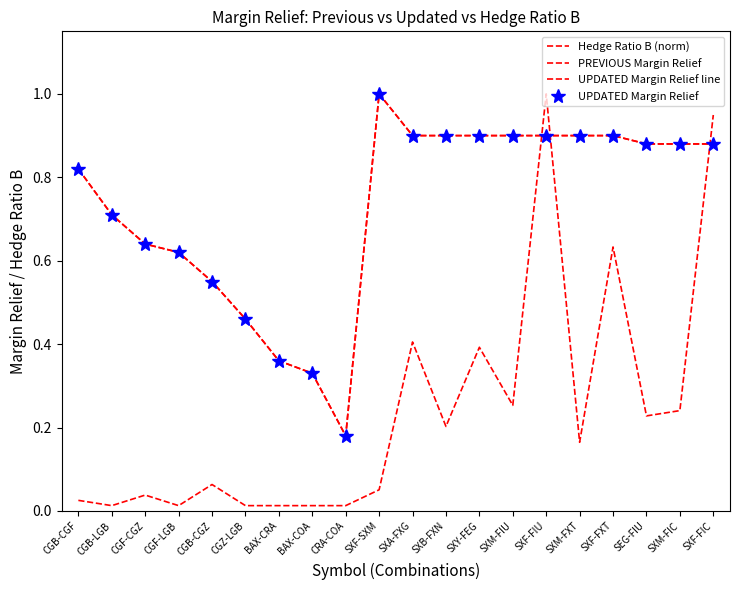

What are all the series names shown in the legend?

Hedge Ratio B (norm), PREVIOUS Margin Relief, UPDATED Margin Relief line, UPDATED Margin Relief